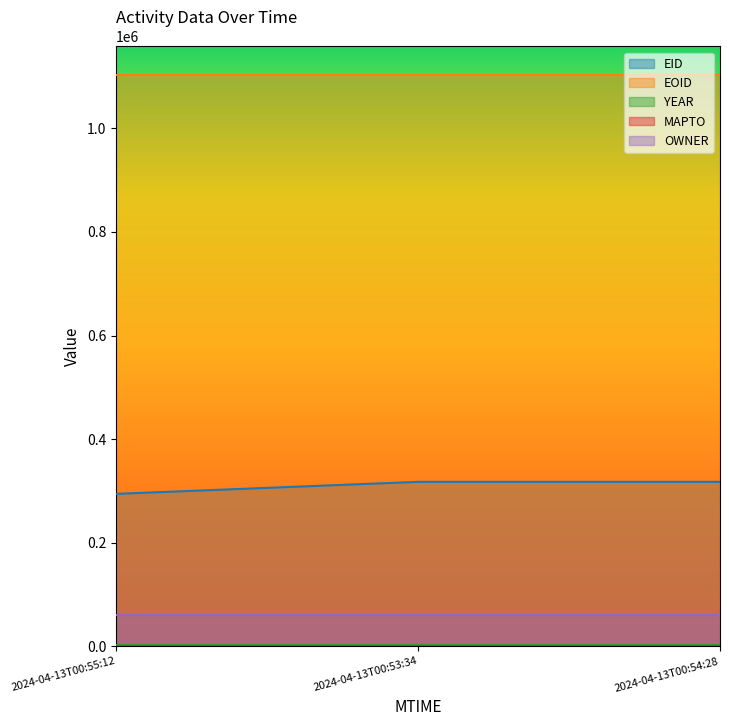

Which series has the largest total across all categories?

EOID